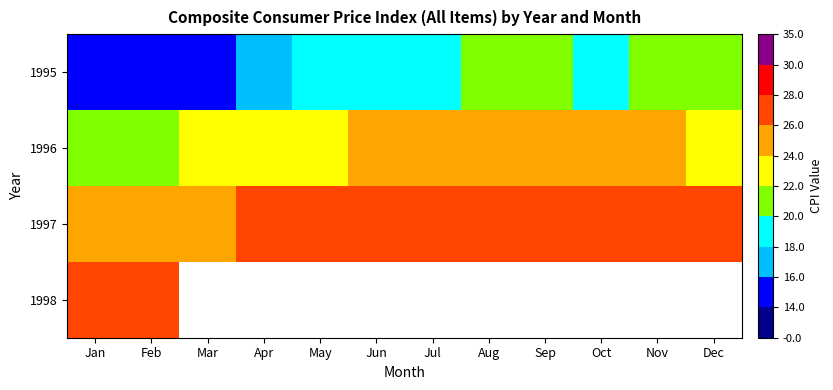

Count the number of data series in this chart.

4